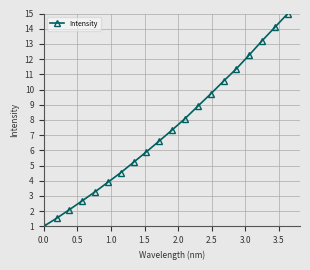

What is the value of the 10th point from the left?

6.6